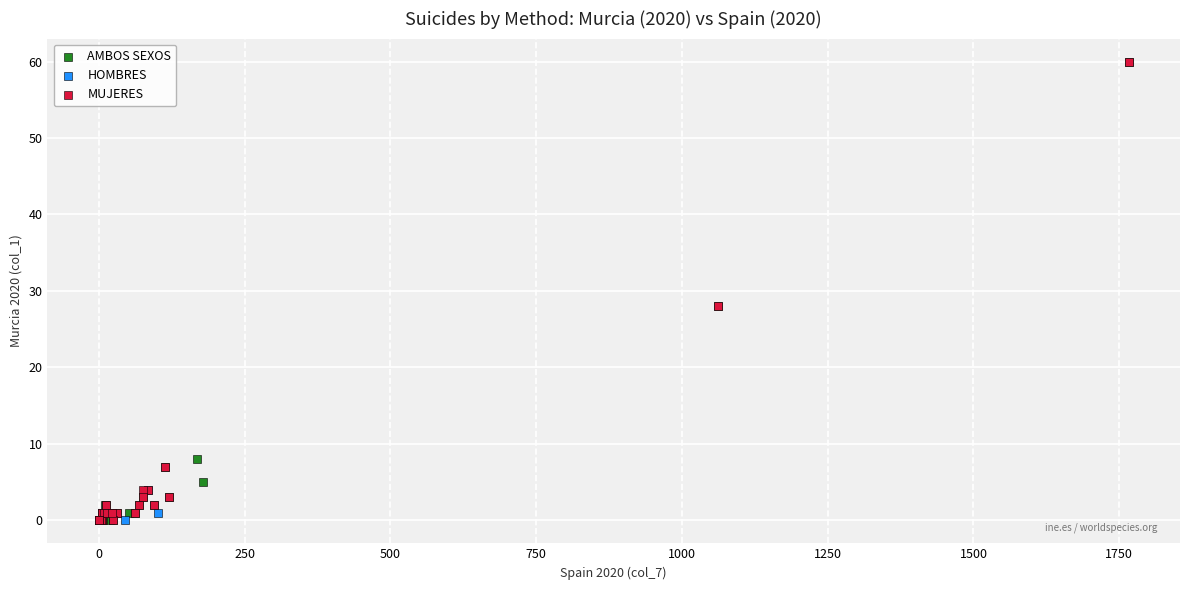

What are all the series names shown in the legend?

AMBOS SEXOS, HOMBRES, MUJERES